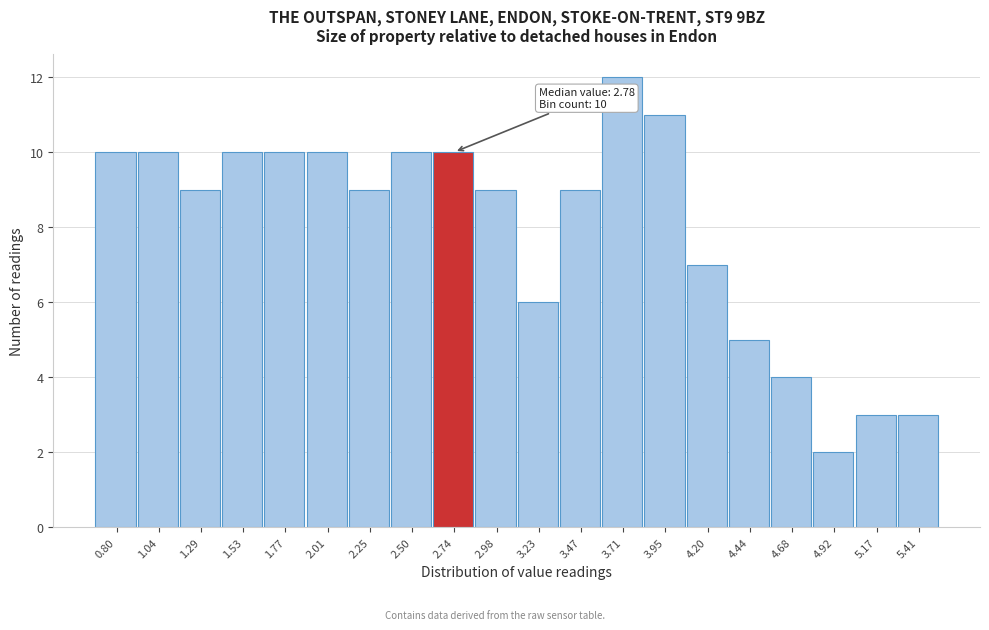

Reading left to right, extract all data points from this chart.

0.80=10	1.04=10	1.29=9	1.53=10	1.77=10	2.01=10	2.25=9	2.50=10	2.74=10	2.98=9	3.23=6	3.47=9	3.71=12	3.95=11	4.20=7	4.44=5	4.68=4	4.92=2	5.17=3	5.41=3